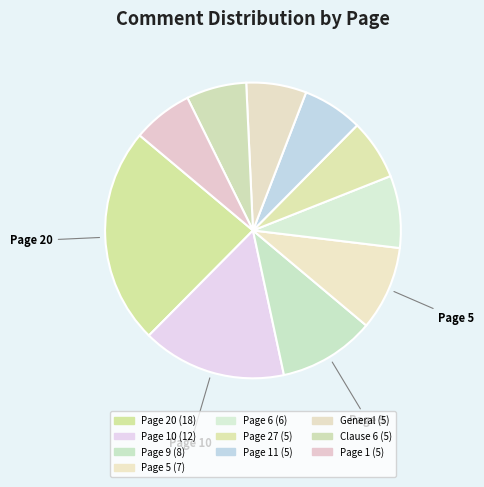

Rank the categories by value from highest to lowest.

20, 10, 9, 5, 6, 27, 11, General, Clause 6, 1